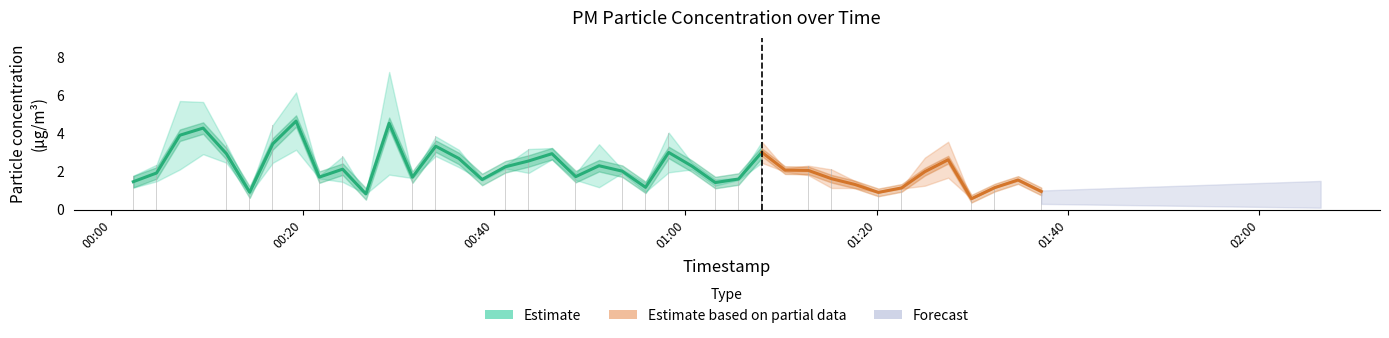

How many data points in P2 are less than 1?

6